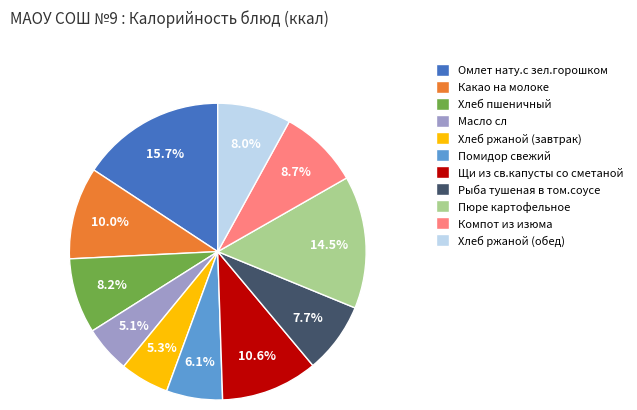

What is the largest slice in the pie chart?

Омлет нату.с зел.горошком